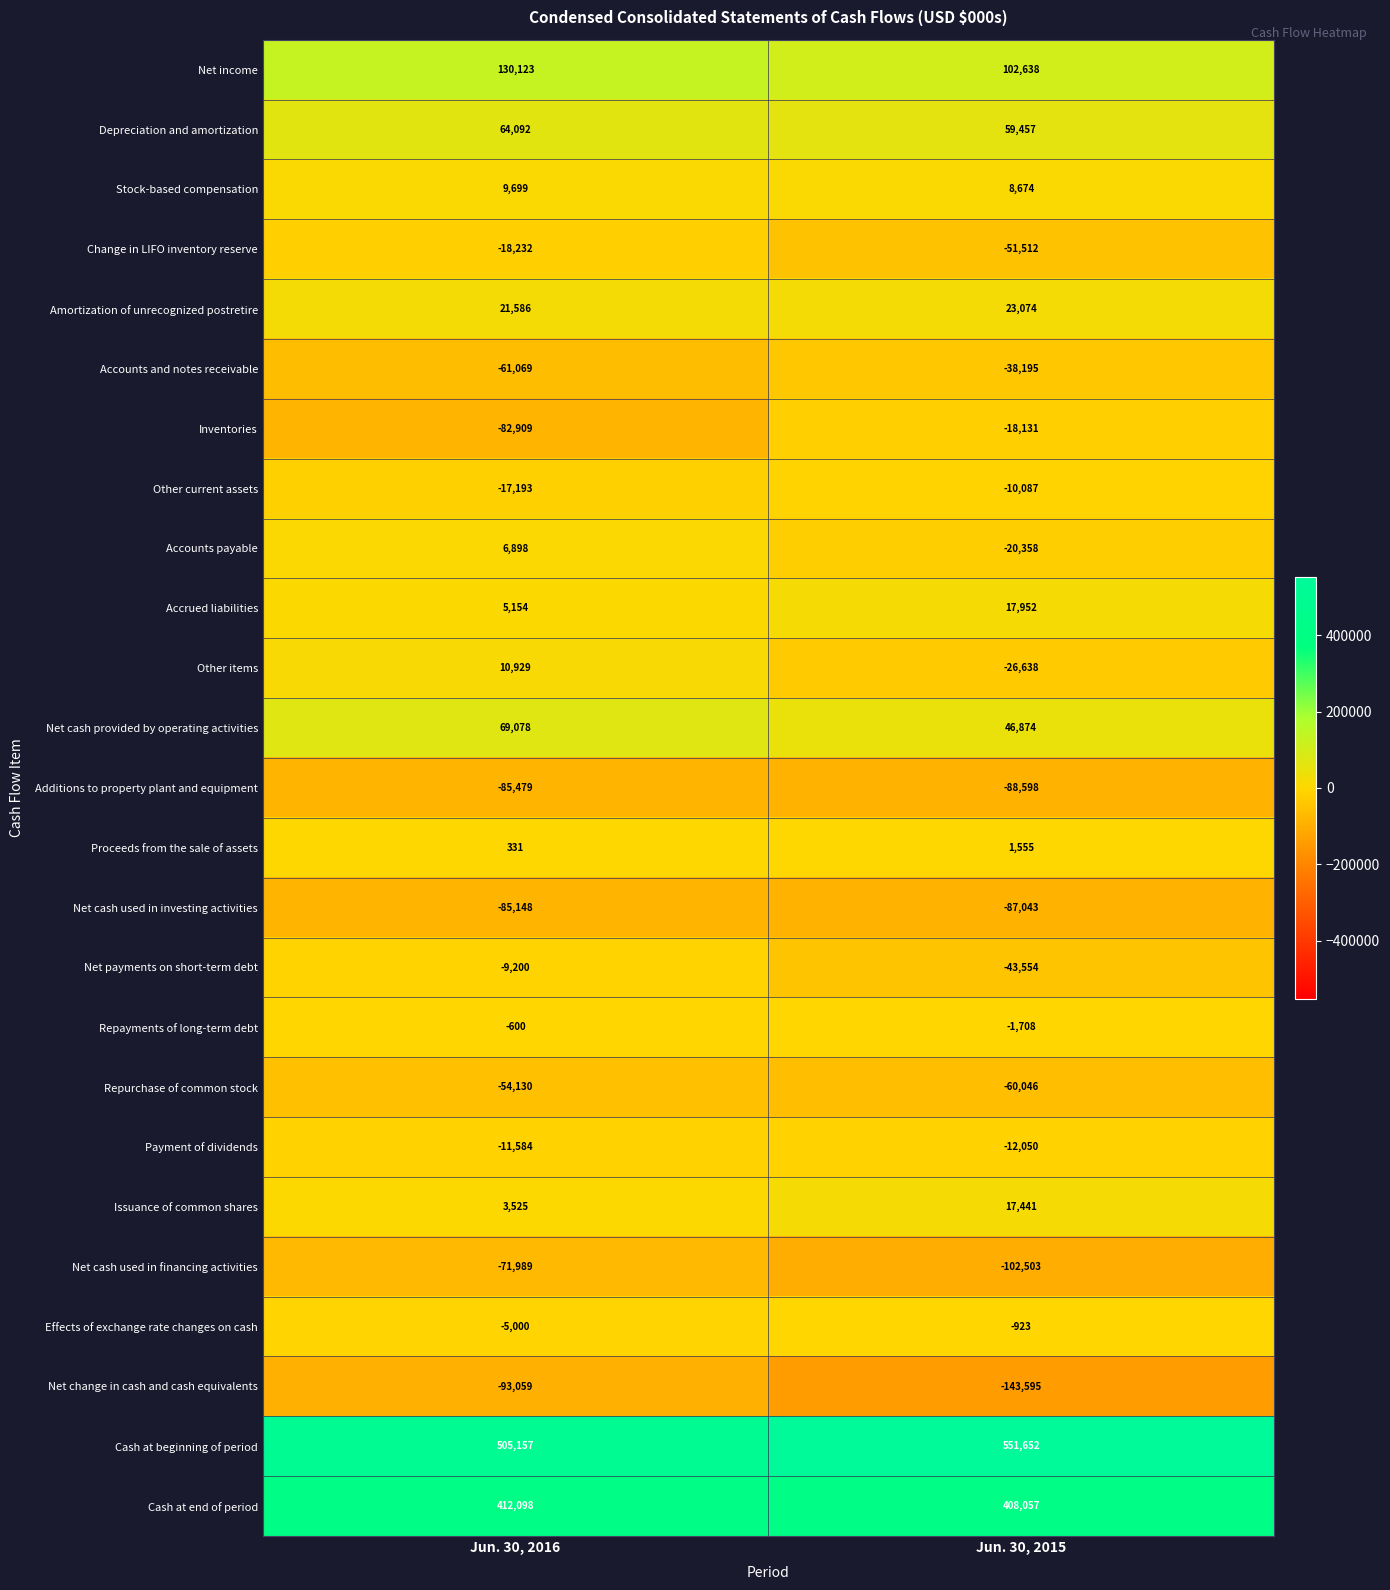

The value of Proceeds from the sale of assets at Jun. 30, 2015 is 699. True or false?

False